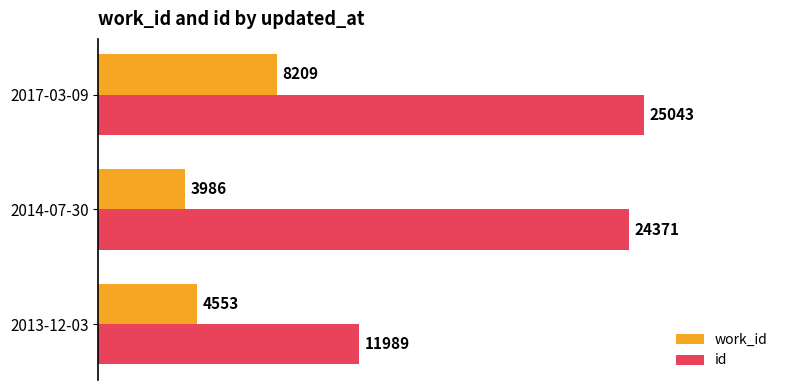

At which label is id closest to 18516?

2014-07-30